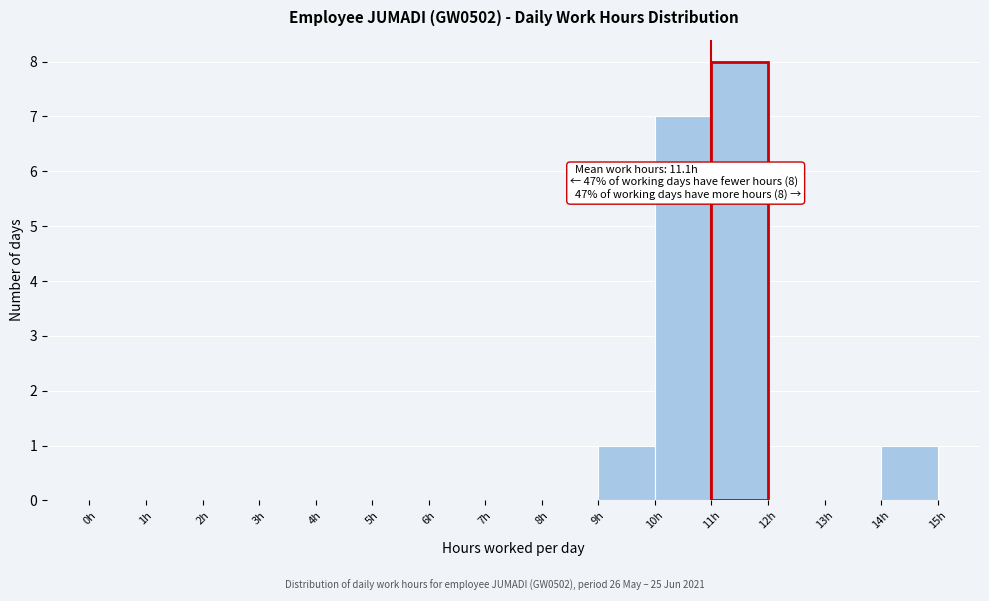

Over which range of the x-axis is the bar tallest?

11 to 12